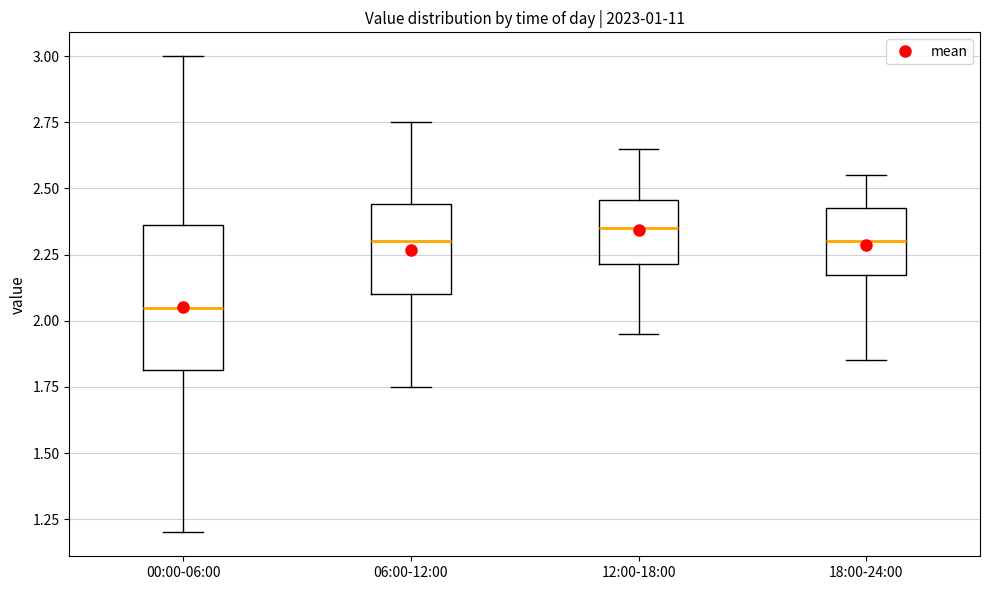

Which box's median line is the highest?

12:00-18:00